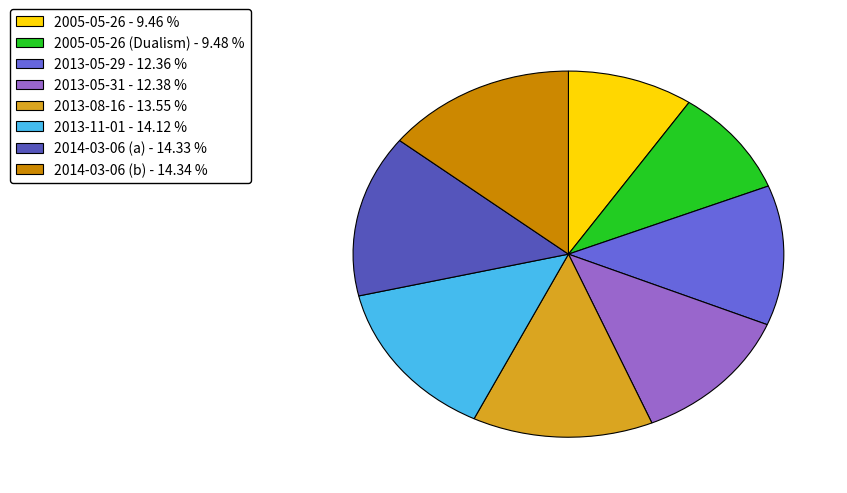

Is there any slice that represents more than half of the pie?

No